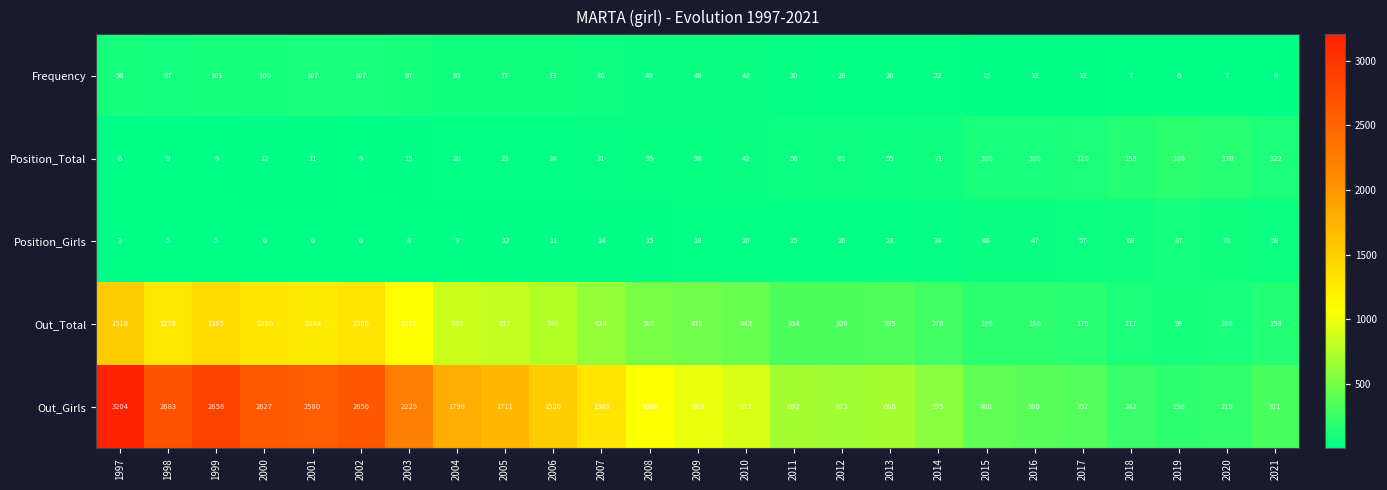

How many categories are shown in the chart?

25